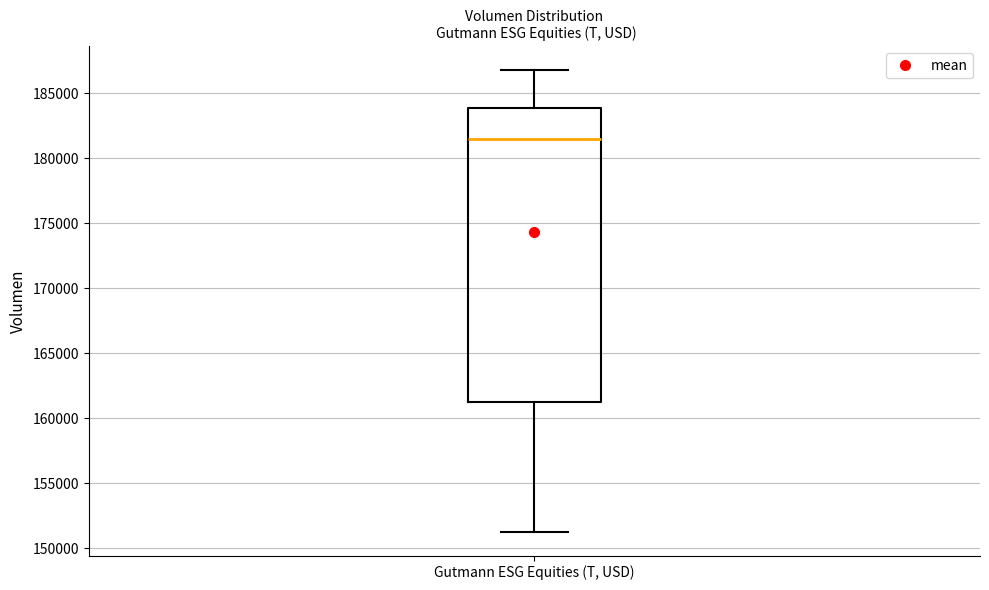

Where does the lower whisker of the box for Gutmann ESG Equities (T, USD) end on the y-axis? The values are not printed on the chart, so give them approximately, as read against the axis.

151000